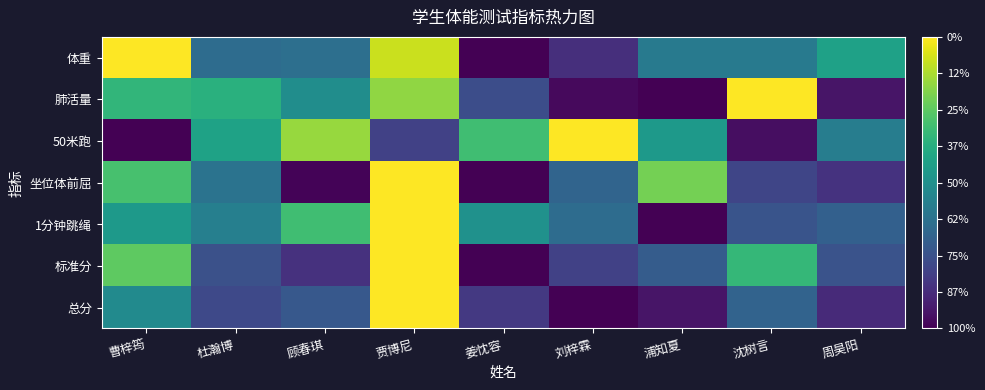

At which category is the sum across all series the highest?

贾博尼